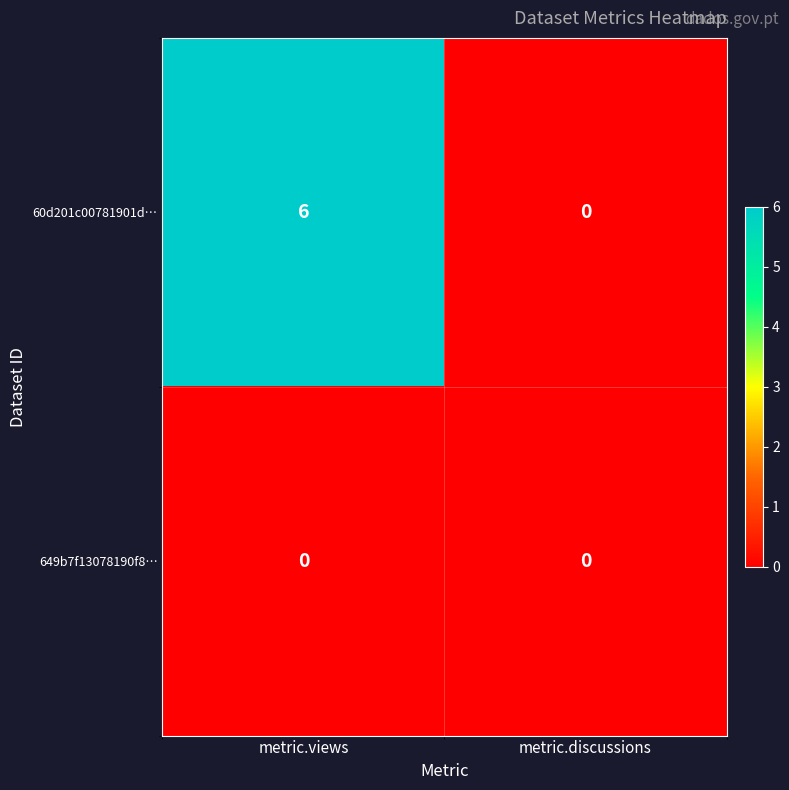

At how many categories does at least one series exceed 4?

1